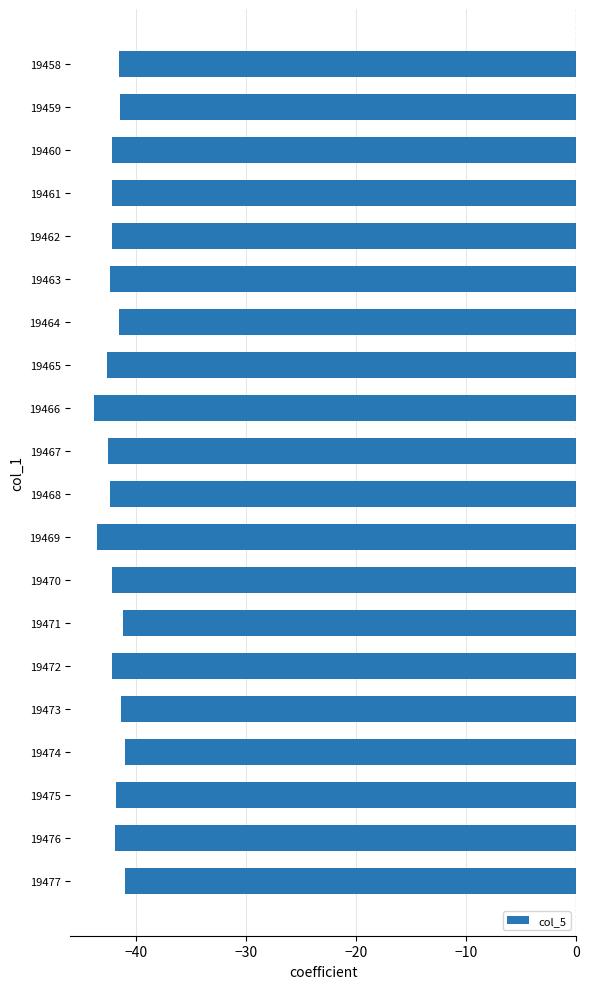

How many distinct data groups are displayed?

1